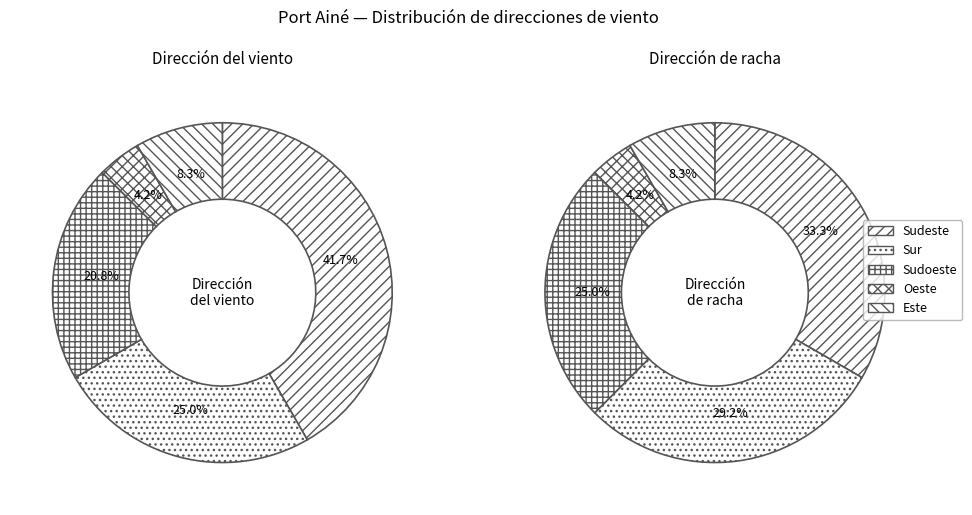

To the nearest percent, what percentage of the pie is Sudeste?

42%